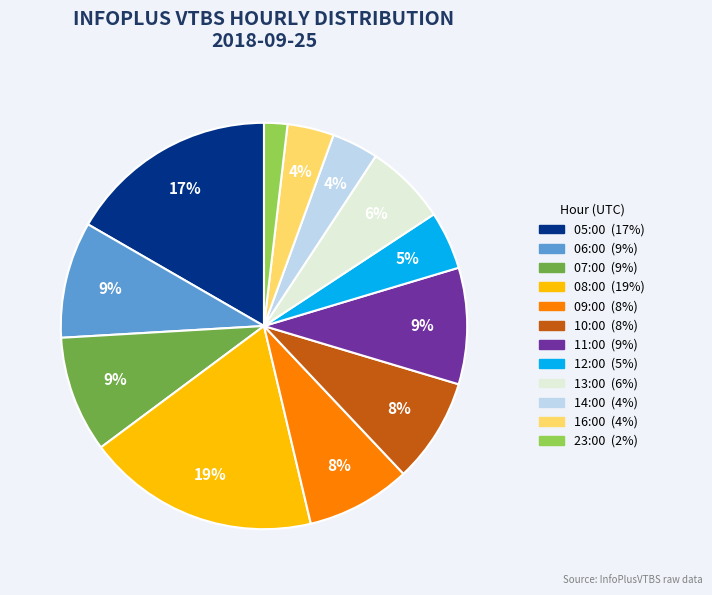

Is it true that 07:00 is 9% of the pie?

True